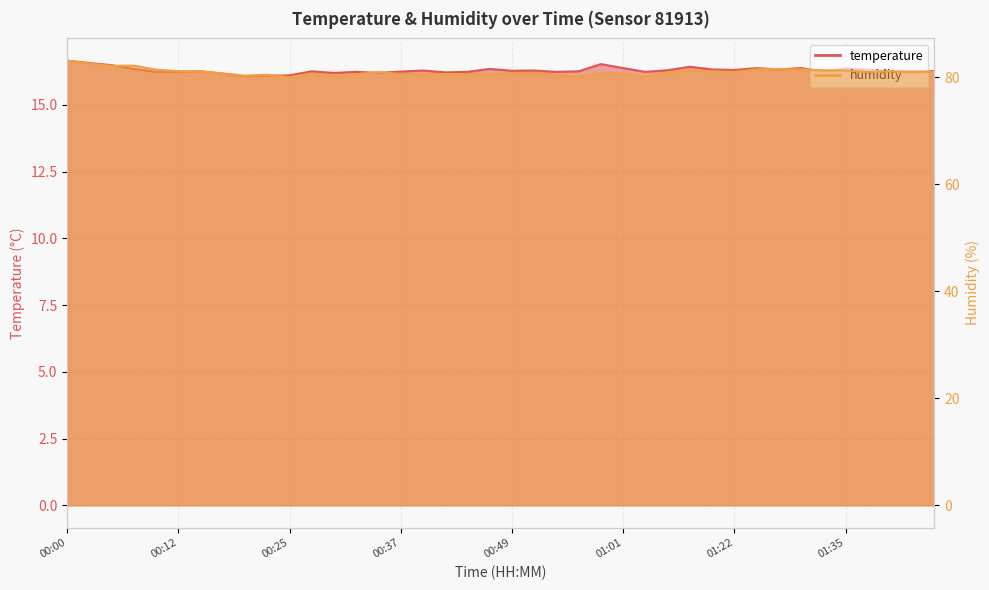

Reading left to right, list all the values displayed in this chart.

temperature: 16.7	16.6	16.5	16.4	16.2	16.2	16.3	16.2	16.1	16.1	16.1	16.3	16.2	16.2	16.2	16.2	16.3	16.2	16.2	16.4	16.3	16.3	16.2	16.3	16.5	16.4	16.2	16.3	16.4	16.3	16.3	16.4	16.3	16.4	16.2	16.4	16.3	16.3	16.3	16.3
humidity: 83.1	82.6	82.1	82.2	81.4	81.1	81.1	80.7	80.3	80.5	80.0	80.7	80.2	80.6	81.0	80.6	80.5	80.6	80.6	80.5	80.8	80.8	80.4	80.2	80.8	80.6	80.2	80.9	81.2	81.1	81.0	81.5	81.5	81.5	81.3	81.3	81.0	81.1	81.0	81.0